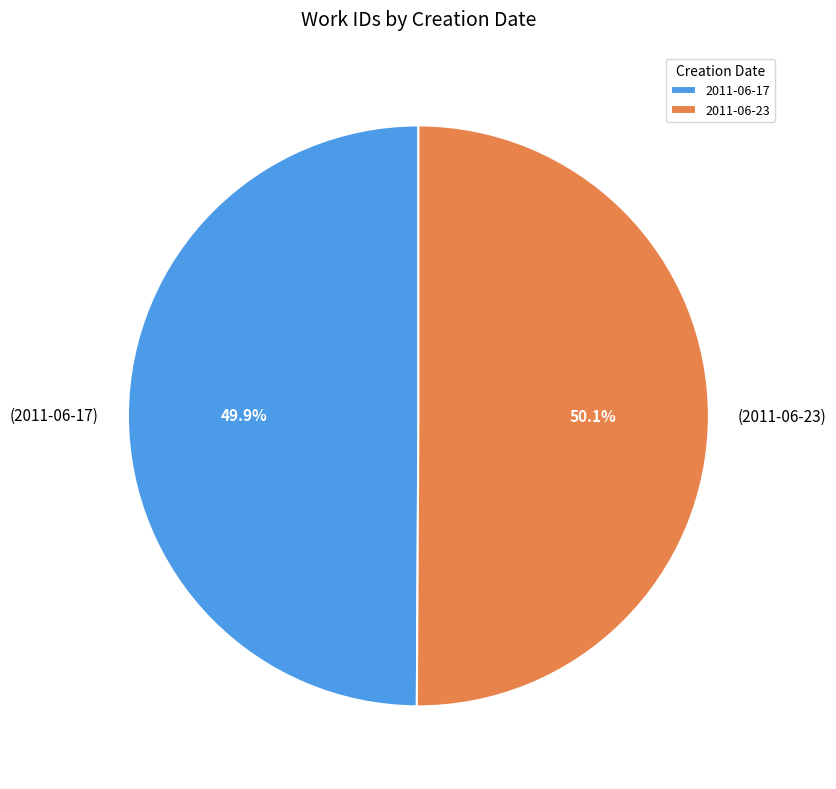

True or false: 2011-06-23 accounts for 50% of the total.

True